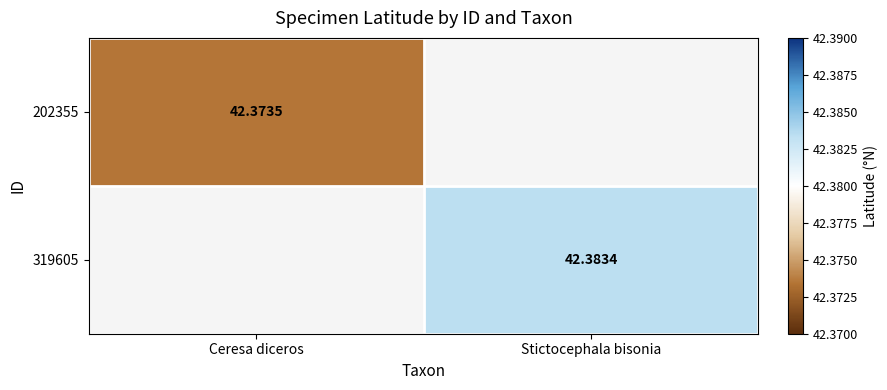

Read the 319605 value at Stictocephala bisonia.

42.4